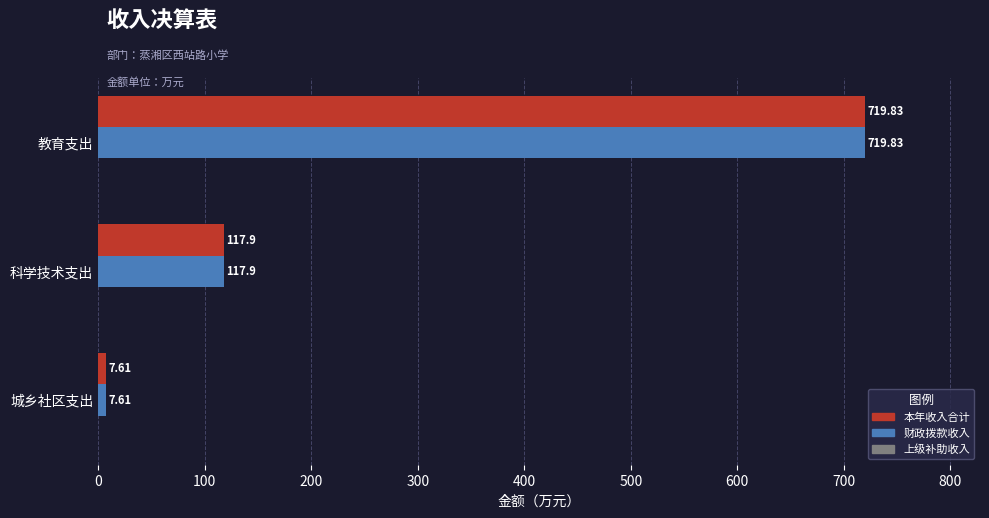

Where is 财政拨款收入 nearest to the value 363?

科学技术支出